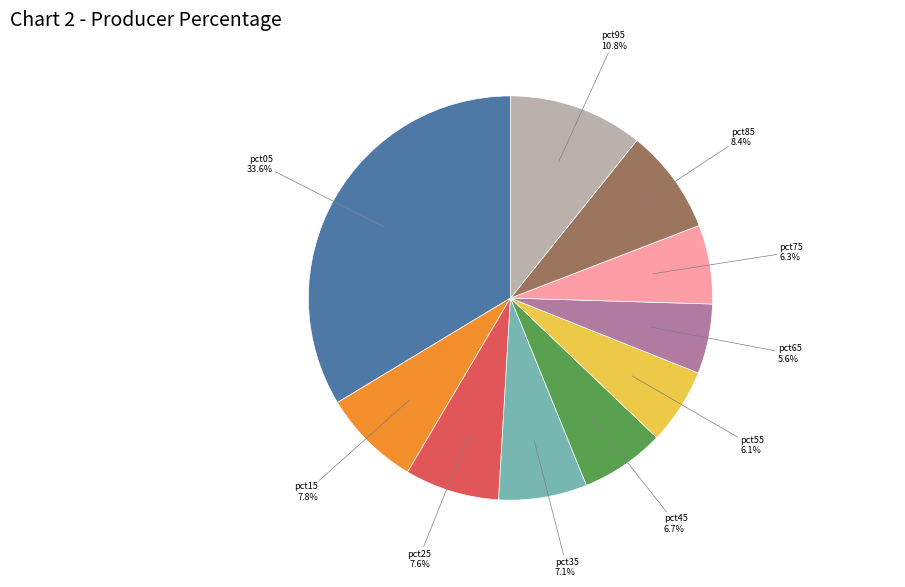

What percentage is NOT represented by pct25?

92.4%